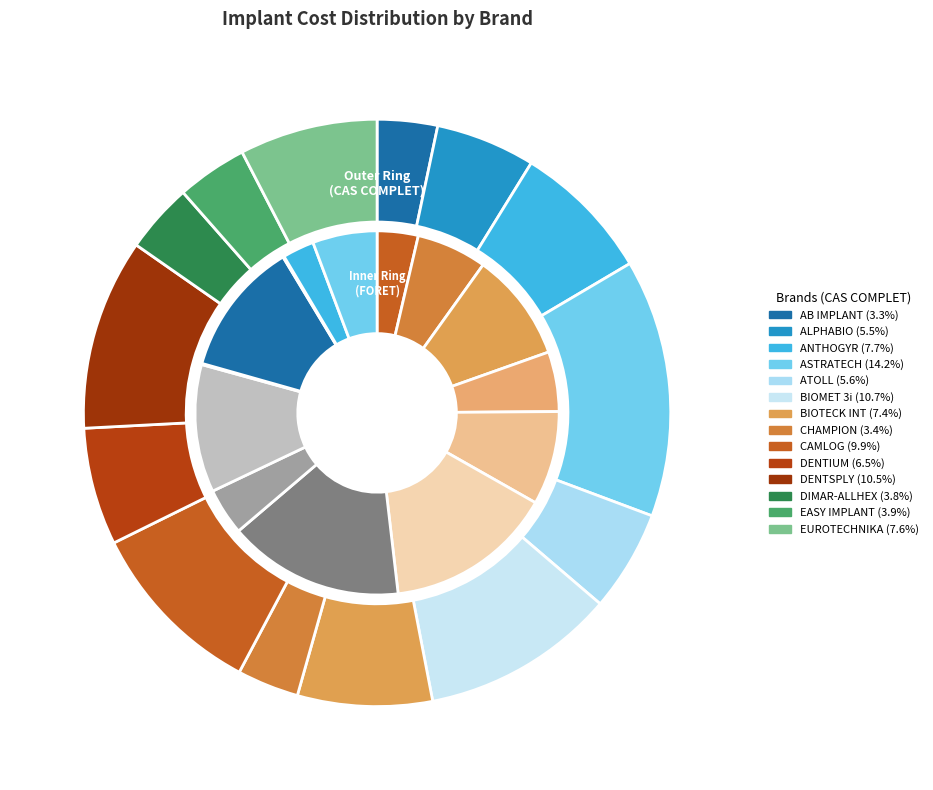

How many segments does this pie chart have?

14